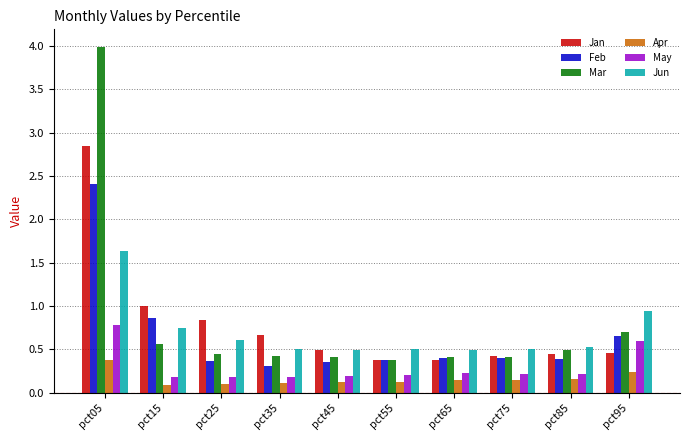

What is the difference between the maximum and second lowest values in the Jan series?

2.5